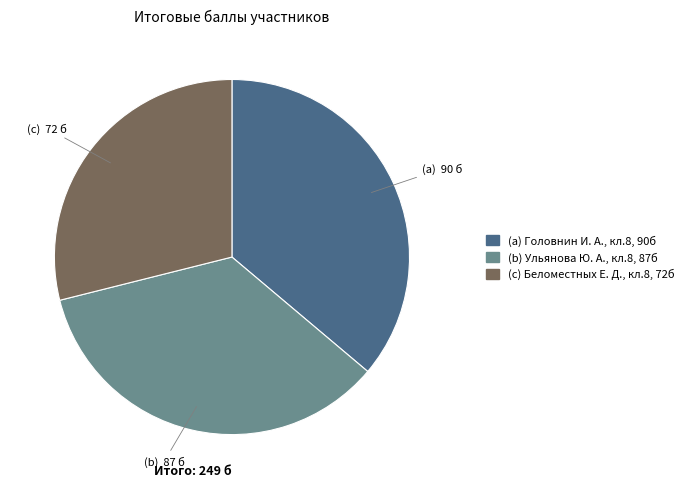

Does any single category account for the majority?

No